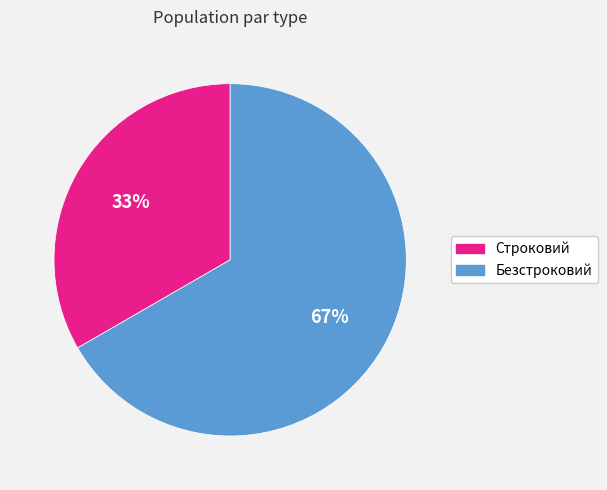

To the nearest percent, what is the combined percentage of Строковий and Безстроковий?

100%